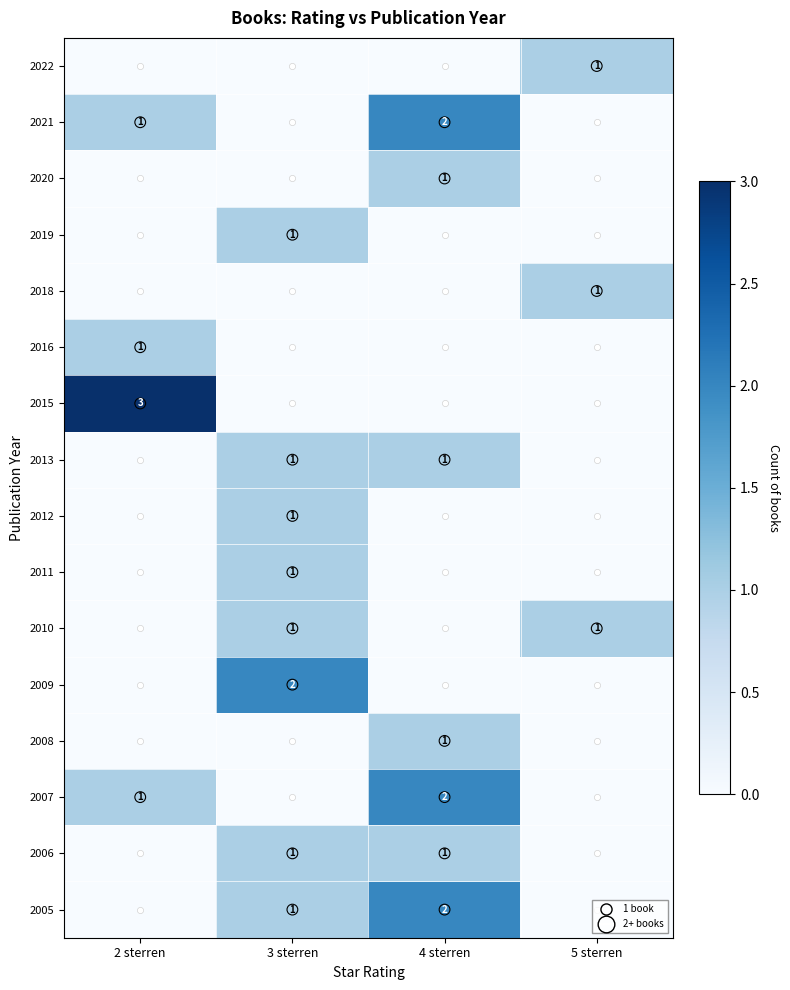

What is the difference between the maximum and minimum values in the 2015 series?

3